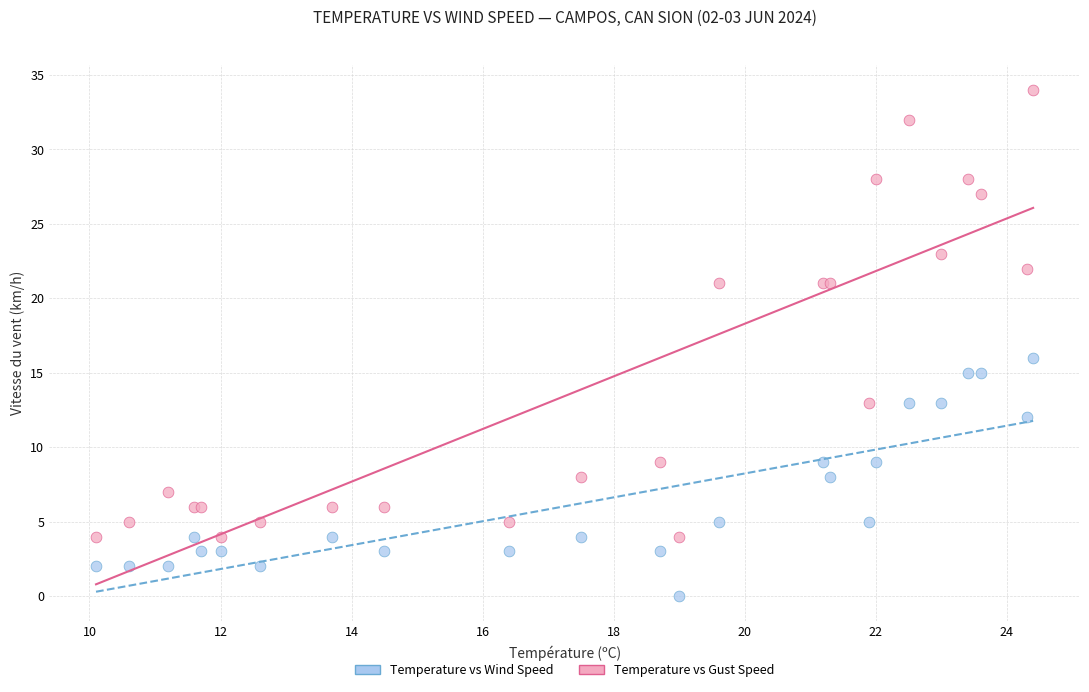

Which series has the widest spread of Y values?

Temperature vs Gust Speed